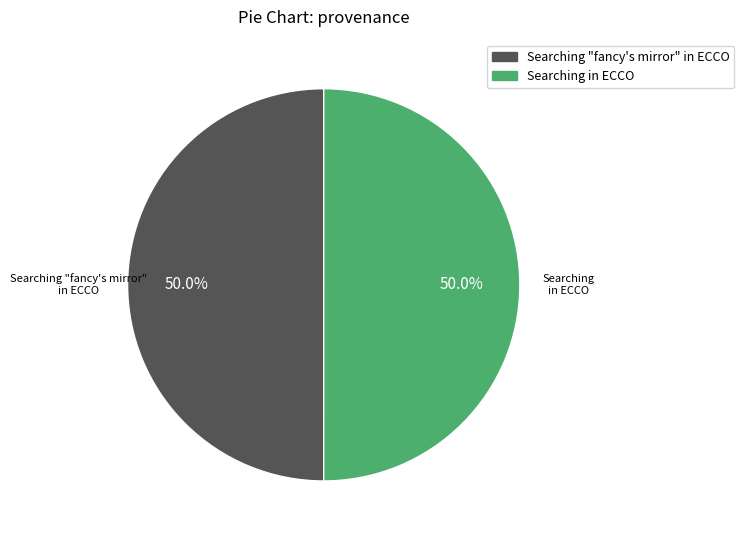

What is the ratio of the value at Searching "fancy's mirror" in ECCO to the value at Searching in ECCO?

1.0